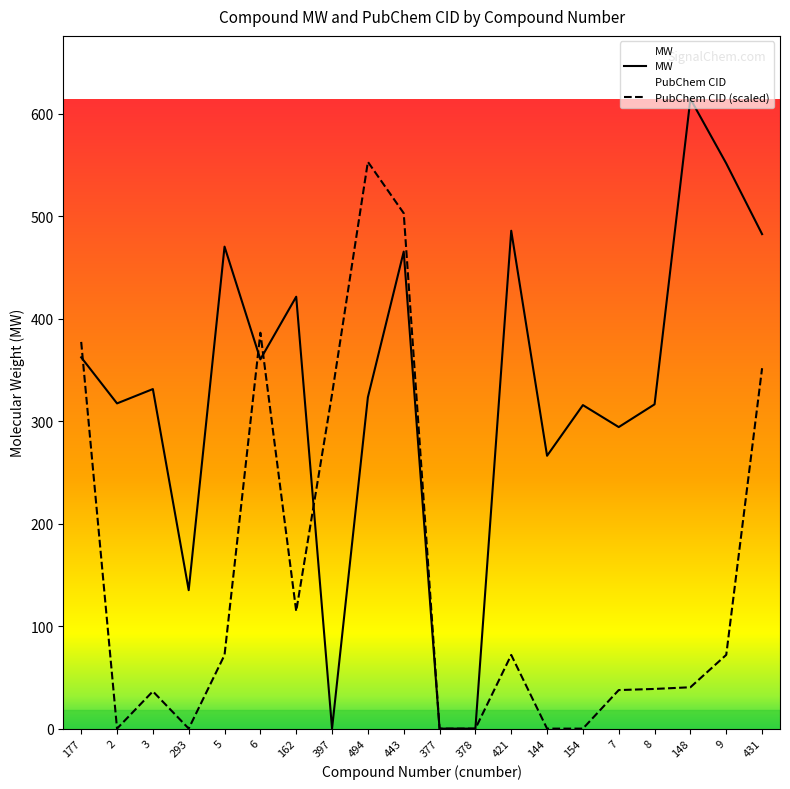

What is the sum of the MW values at 6 and 177?

722.8